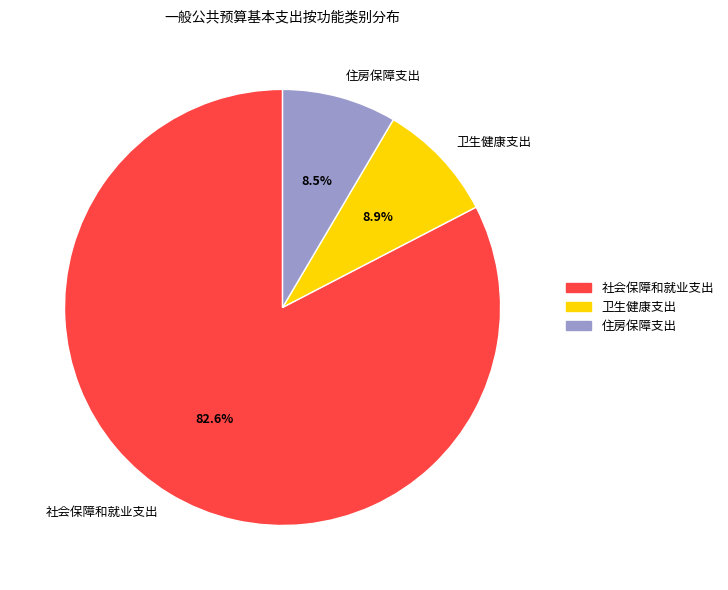

How many slices are in this pie chart?

3